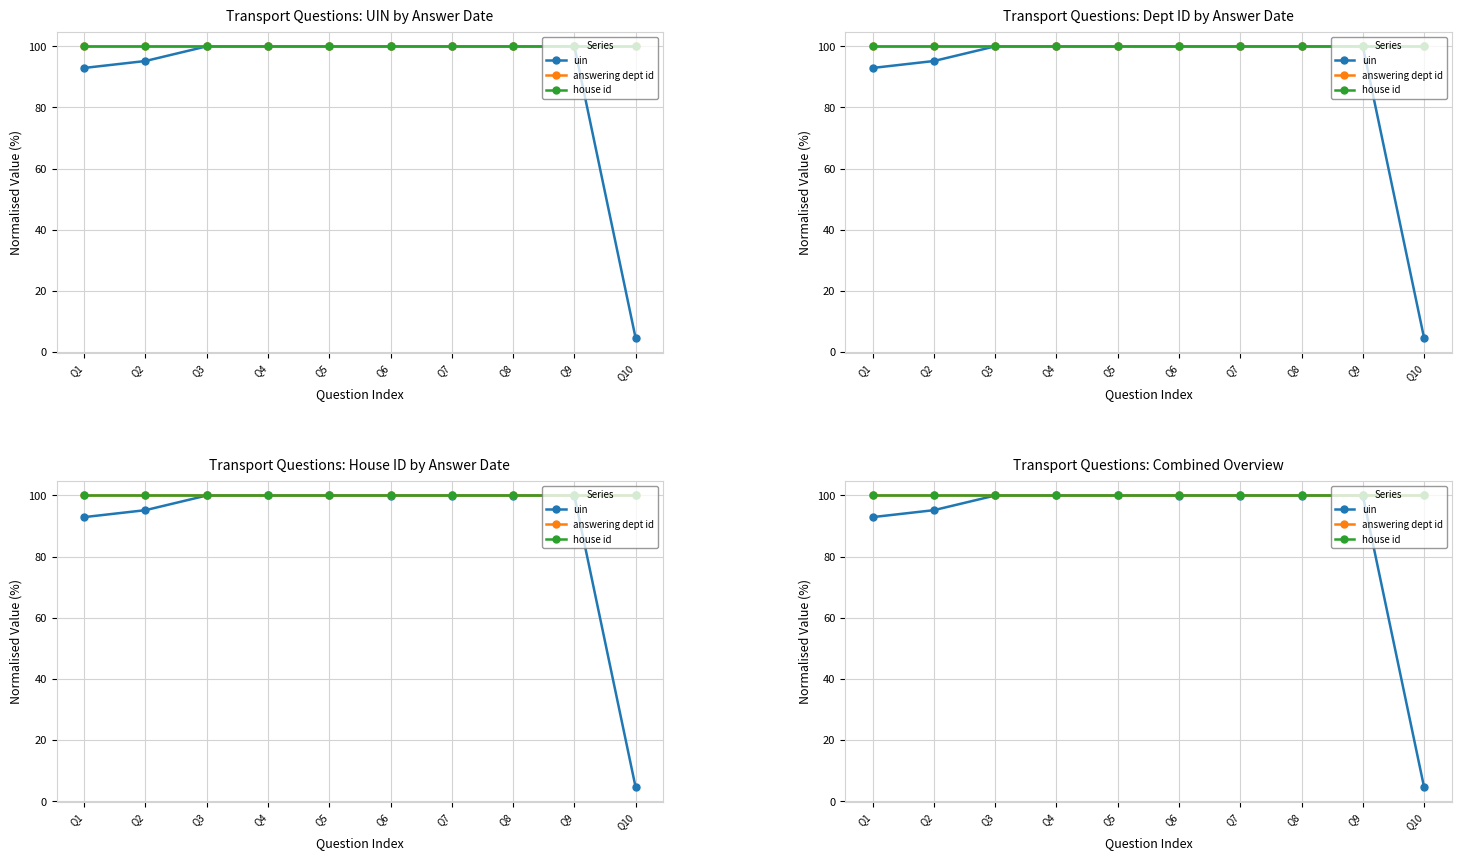

True or false: house id has a value of 43.2 at Q10.

False